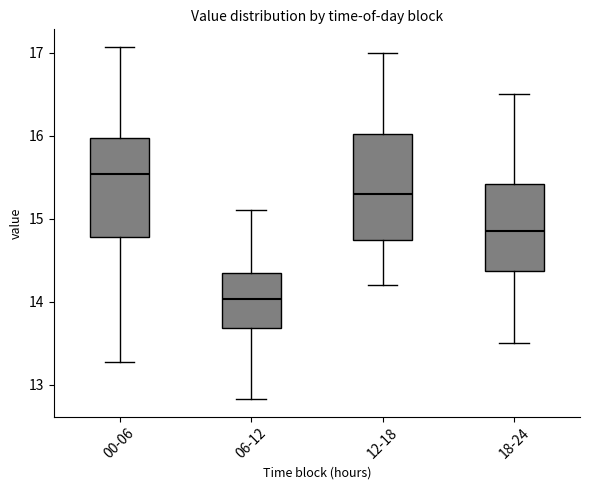

Reading left to right, read every box against the y-axis: the position of its median line, the range the box covers, and the ends of its whiskers. The values are not printed on the chart, so give them approximately, as read against the axis.

00-06: median 15.5, box 14.8 to 16.0, whiskers 13.3 to 17.1
06-12: median 14.0, box 13.7 to 14.3, whiskers 12.8 to 15.1
12-18: median 15.3, box 14.8 to 16.0, whiskers 14.2 to 17.0
18-24: median 14.9, box 14.4 to 15.4, whiskers 13.5 to 16.5